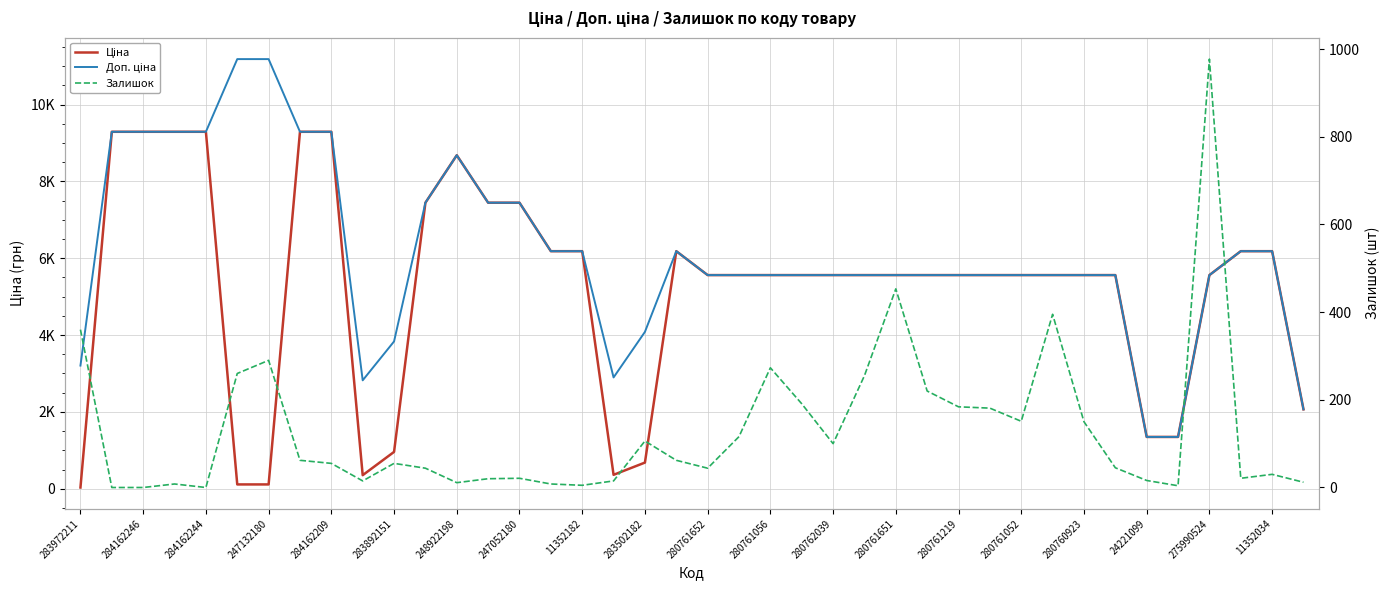

What position from the left is 35?

36